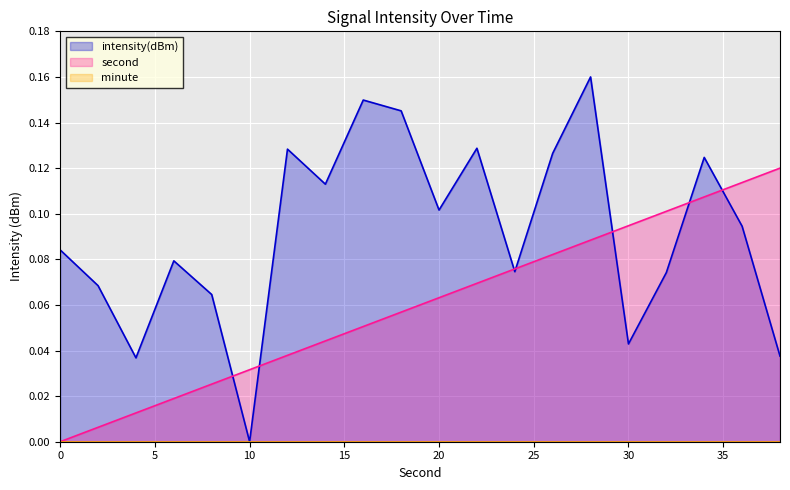

Which series has the largest total across all categories?

intensity(dBm)